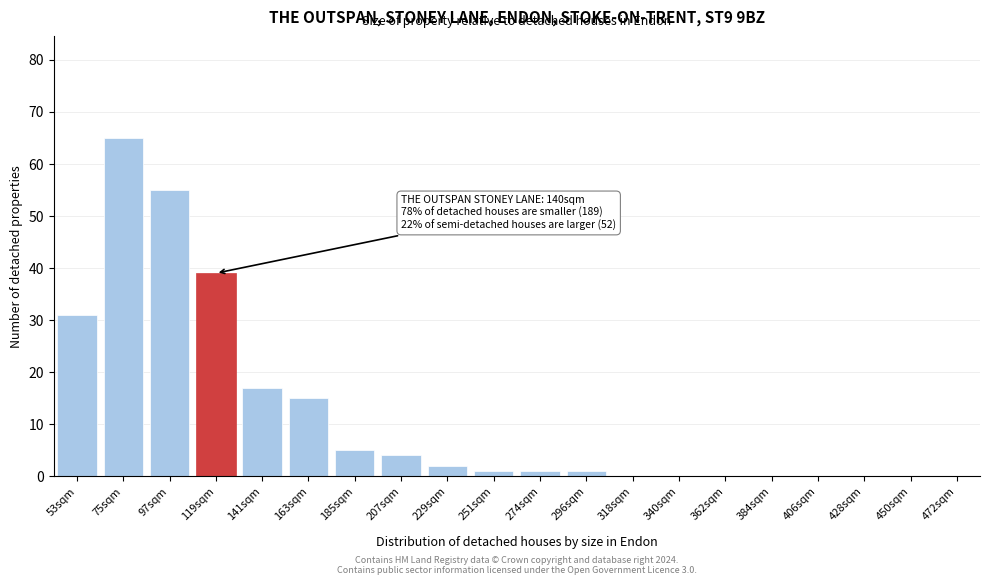

Reading right to left, transcribe all the data shown in this chart.

472sqm=0	450sqm=0	428sqm=0	406sqm=0	384sqm=0	362sqm=0	340sqm=0	318sqm=0	296sqm=1	274sqm=1	251sqm=1	229sqm=2	207sqm=4	185sqm=5	163sqm=15	141sqm=17	119sqm=39	97sqm=55	75sqm=65	53sqm=31